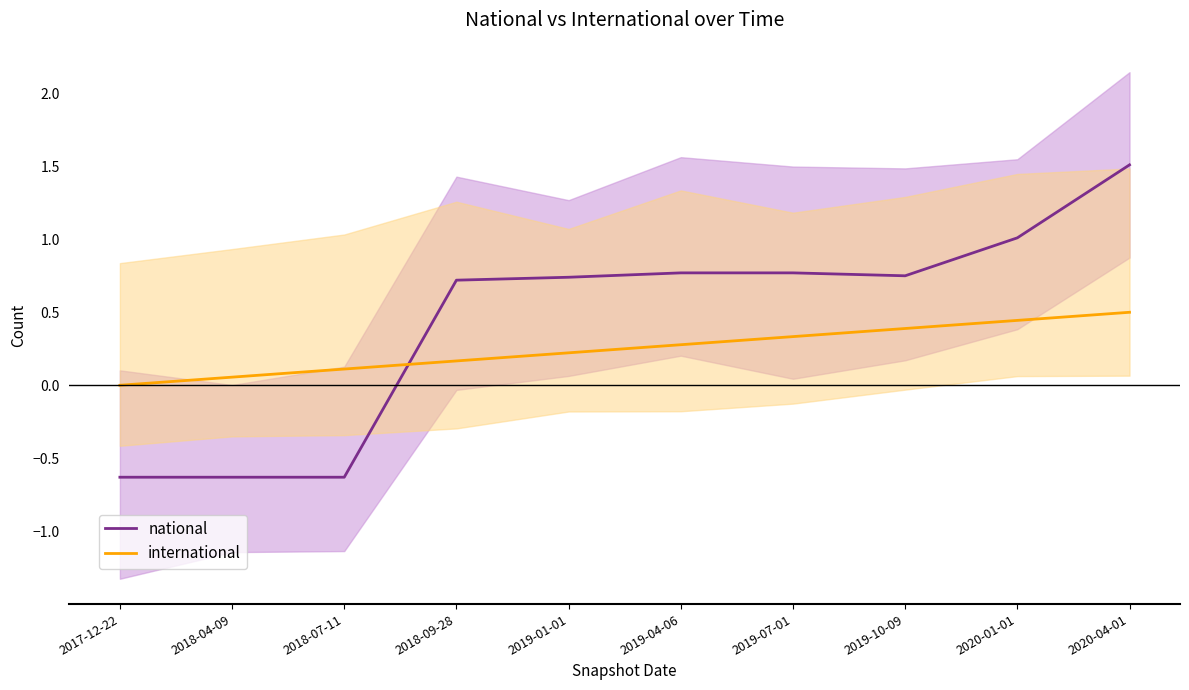

What is the average value of the national_line series?

0.4